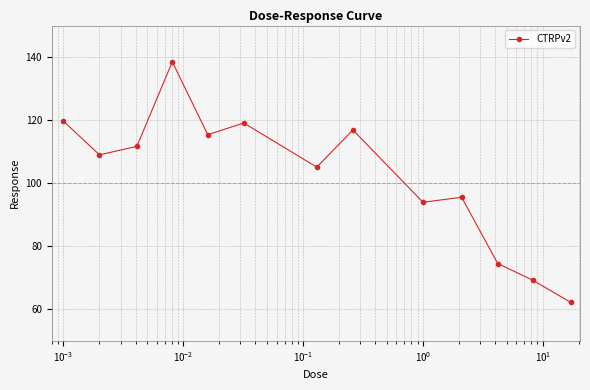

What is the maximum value shown in the chart?

138.5